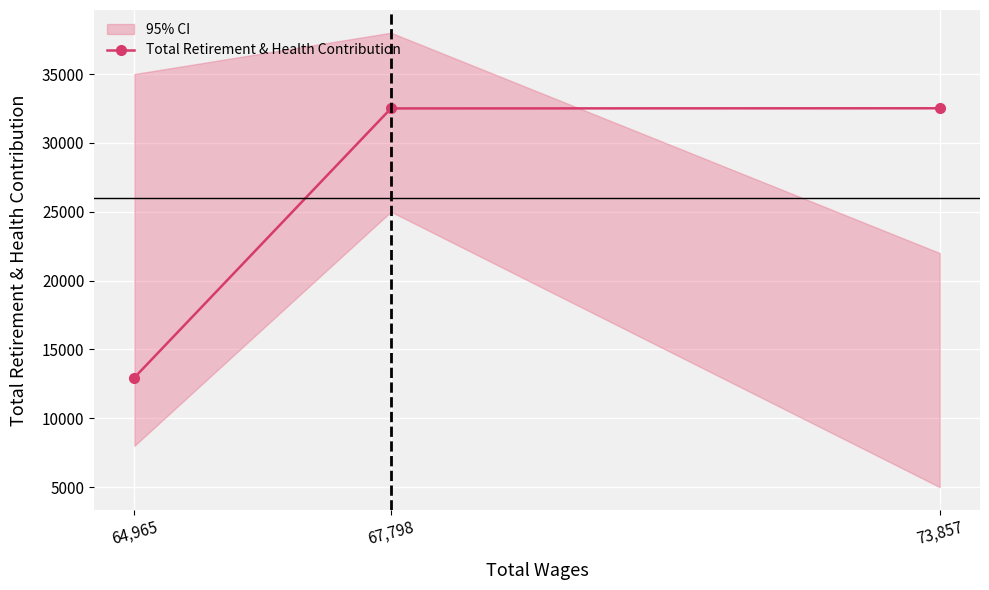

Between 64,965 and 73,857, which is larger?

73,857